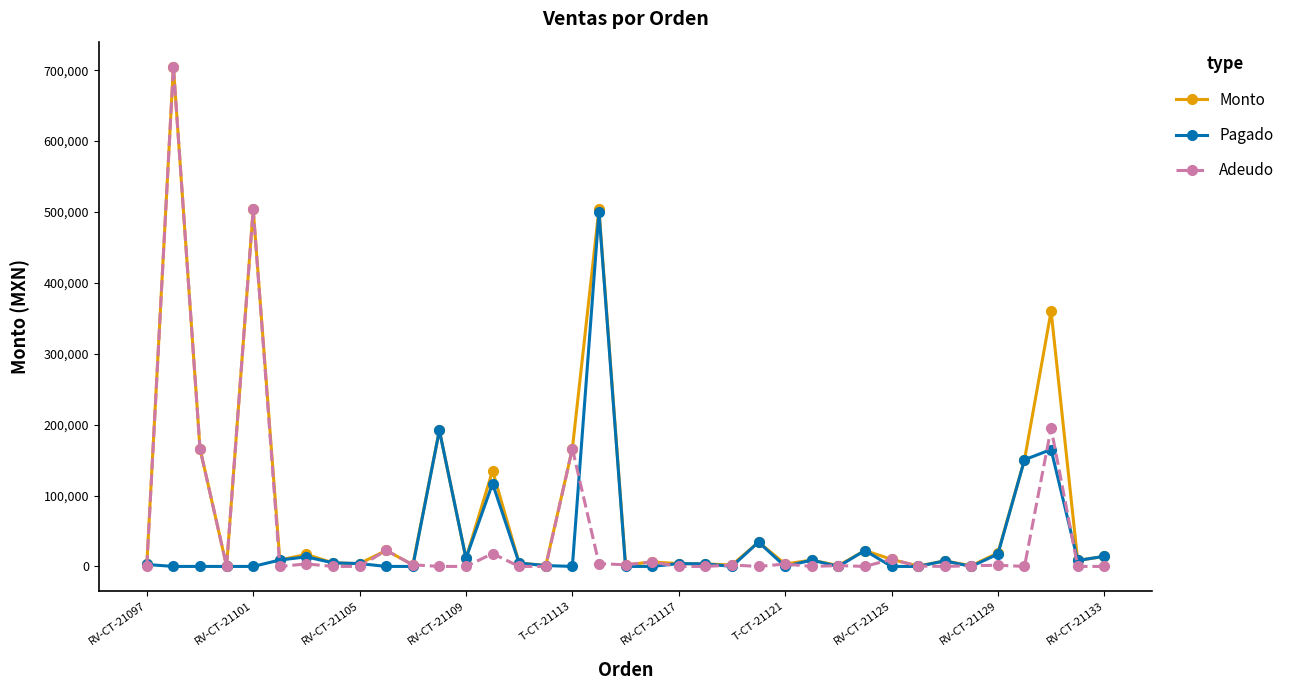

Which series has the largest total across all categories?

Monto